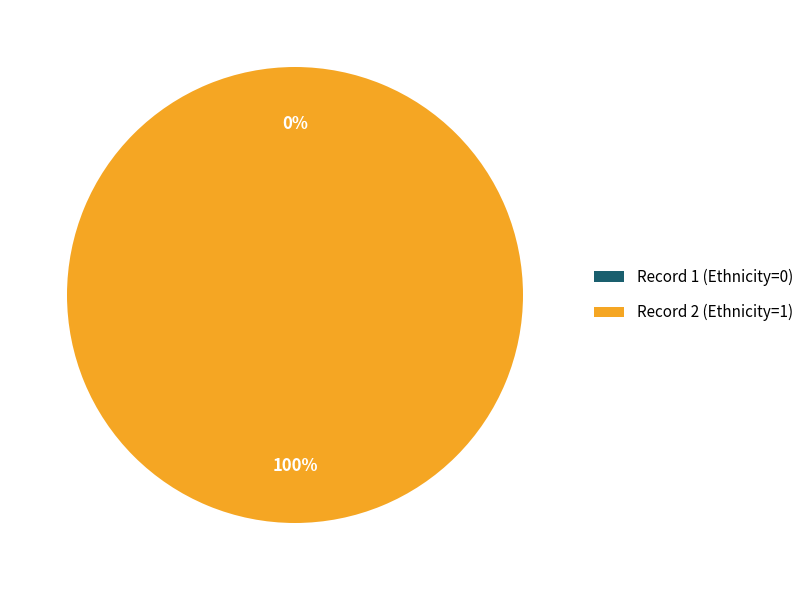

To the nearest percent, what is the difference between the largest and smallest slice percentages?

100%